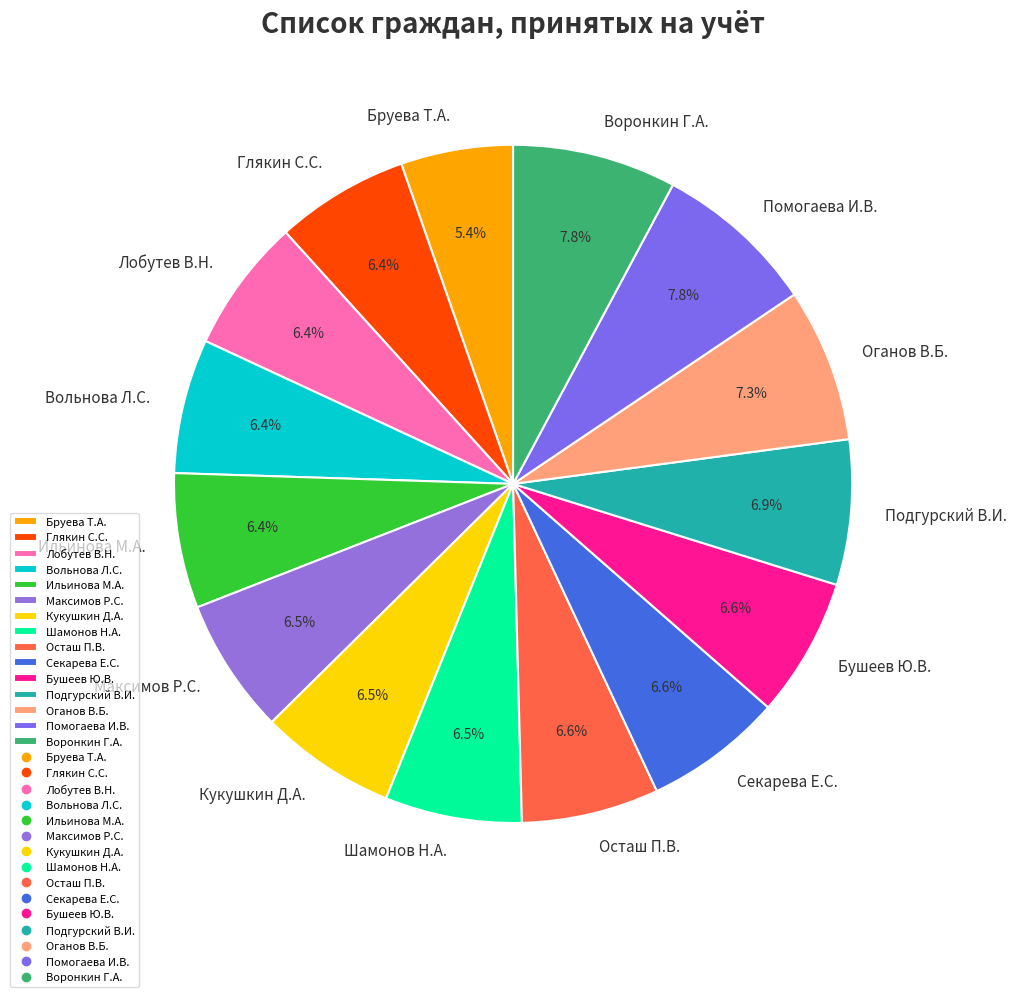

Count the number of slices in the pie.

15